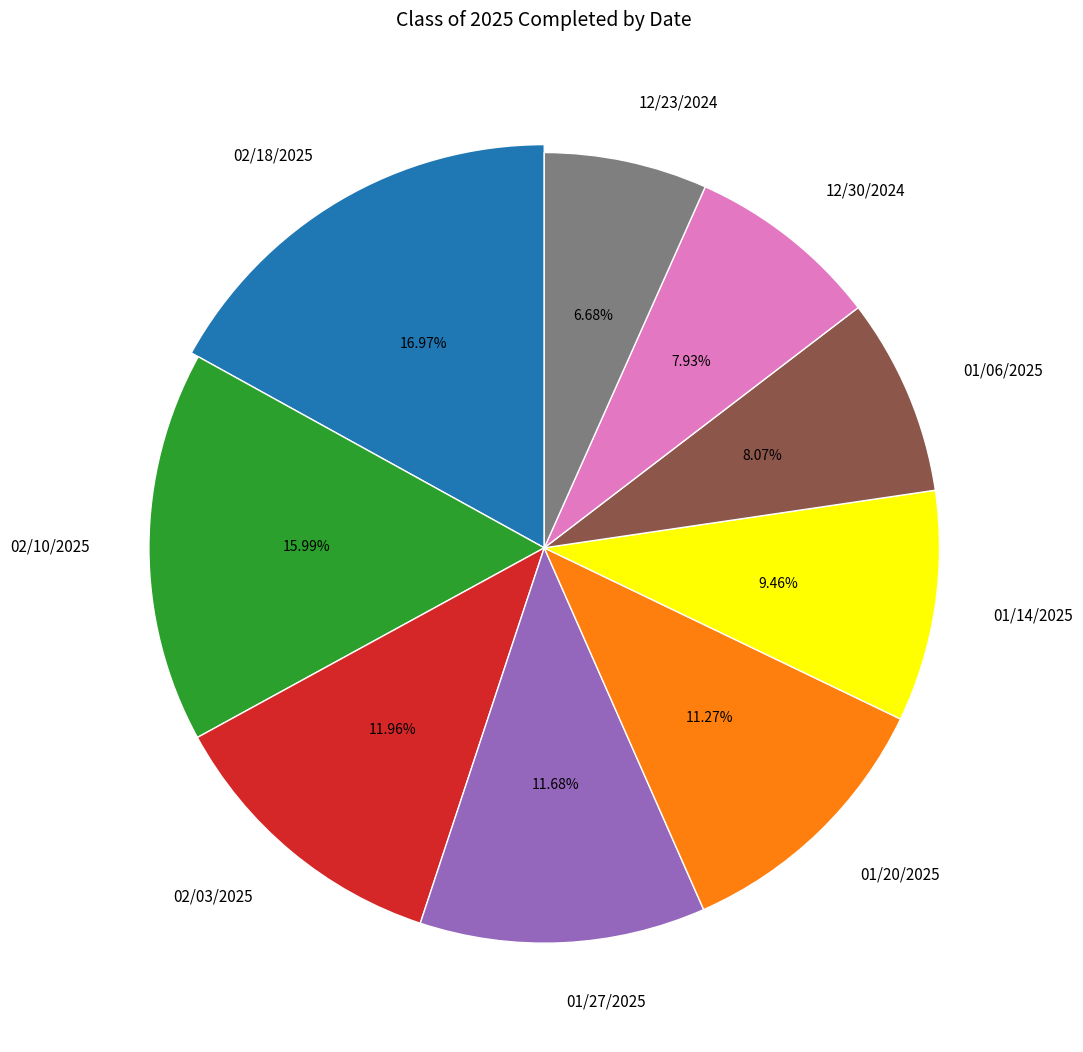

To the nearest percent, what is the difference between the 02/10/2025 and 02/18/2025 slice percentages?

1%